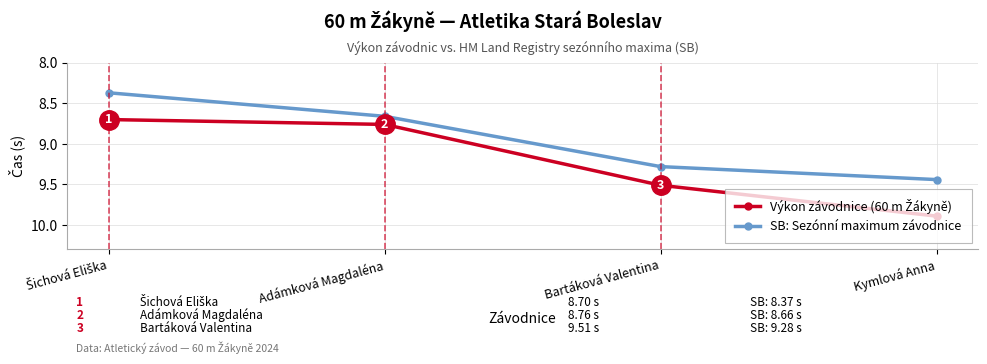

At which category is the sum across all series the highest?

Kymlová Anna